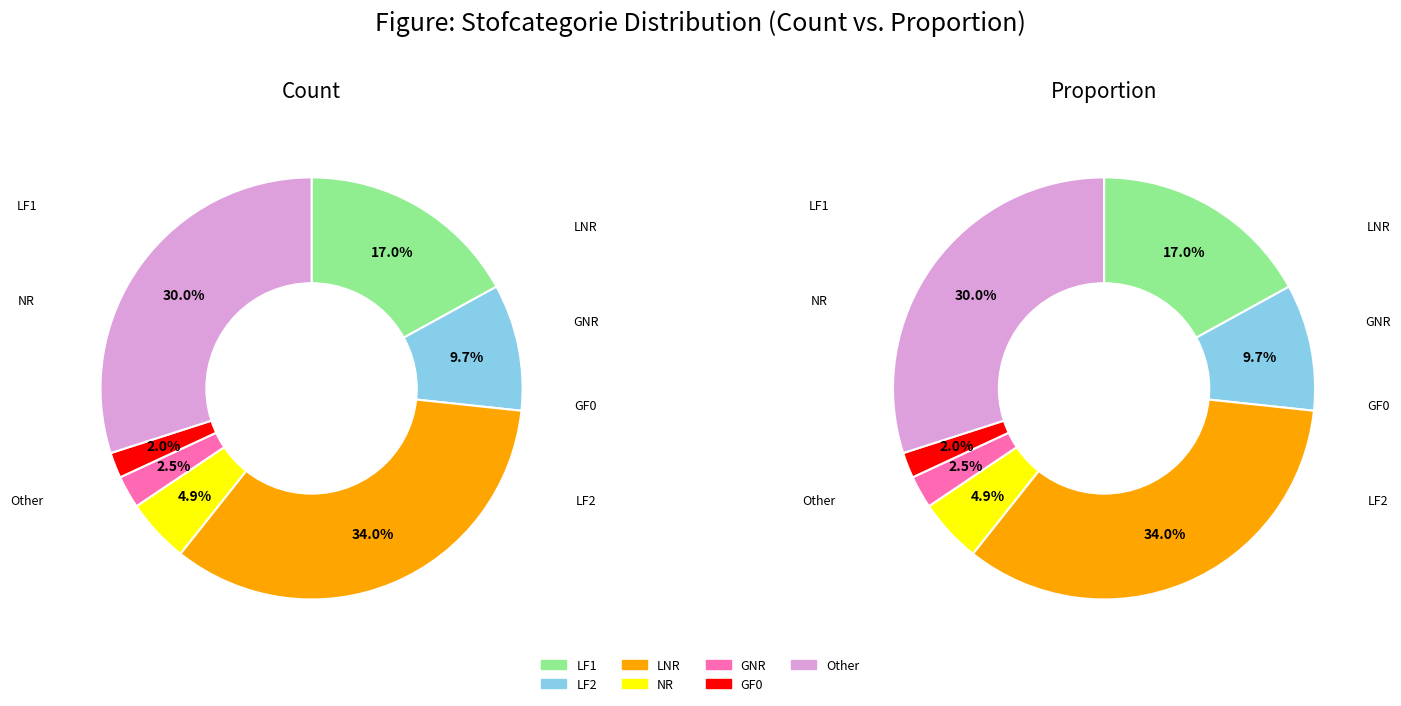

Which slice is the largest?

LNR